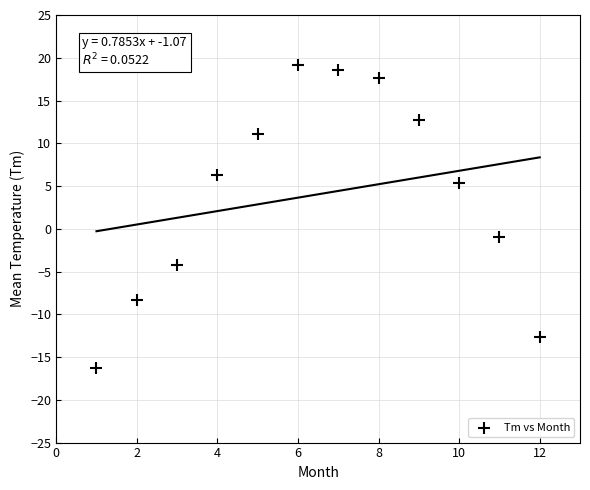

What is the range of Y values (max minus min)?

35.4